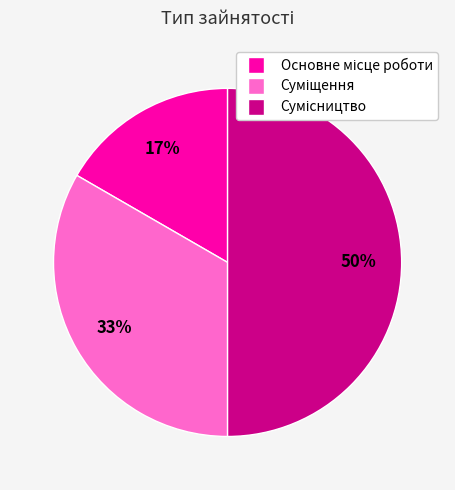

To the nearest percent, what is the difference between the largest and smallest slice percentages?

33%